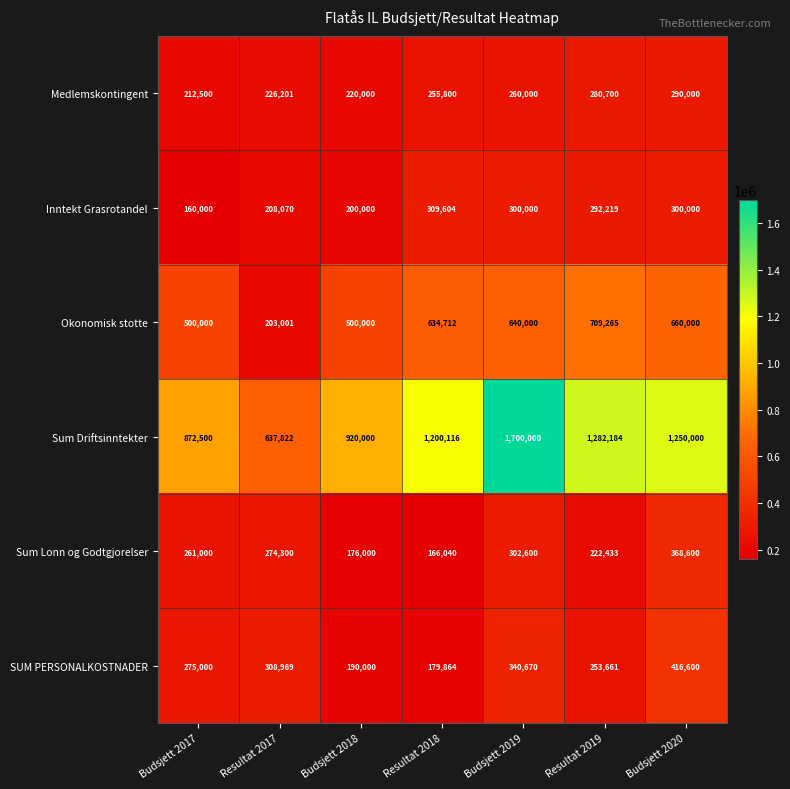

Which series changed the most between Budsjett 2017 and Resultat 2018?

Sum Driftsinntekter